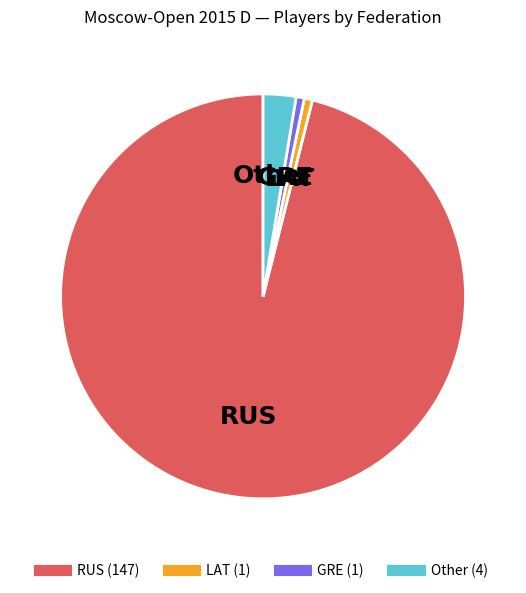

Which slice is the largest?

RUS